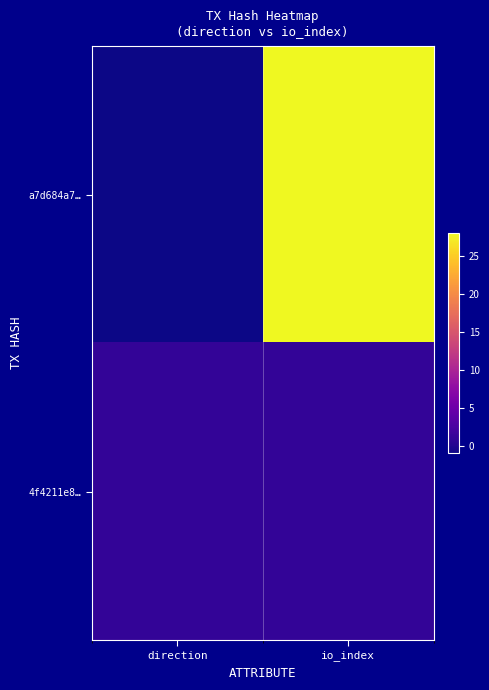

How many data points does each series have?

2